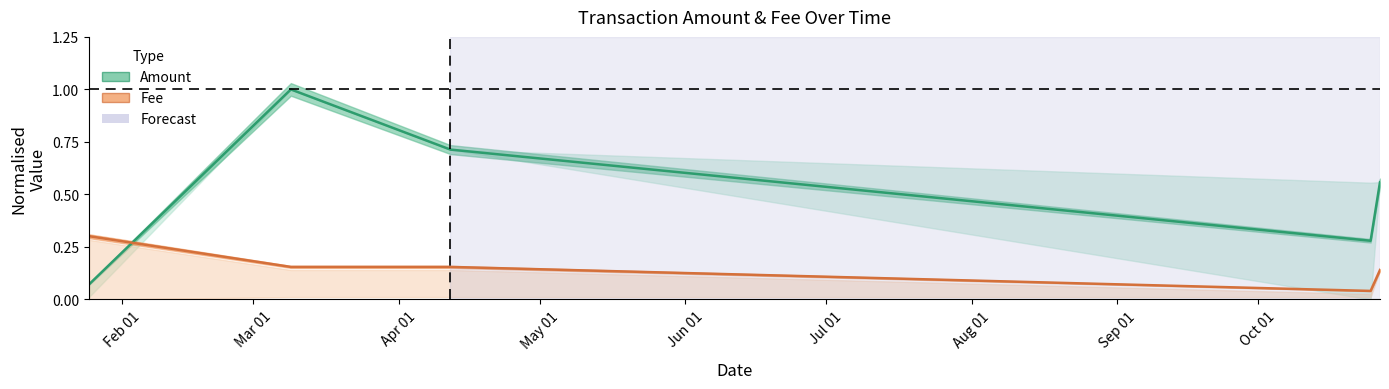

At which label does Amount reach its minimum?

2023-01-25